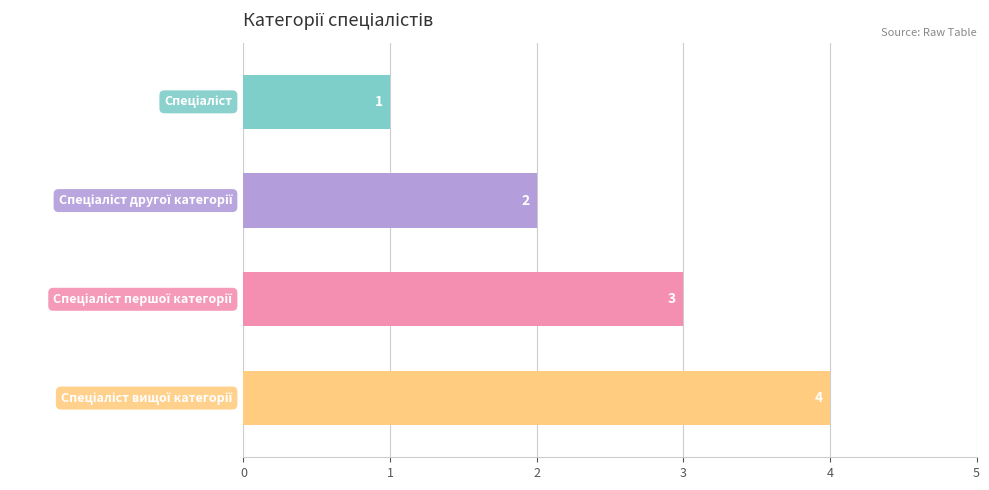

What is the difference between the maximum and minimum values?

3